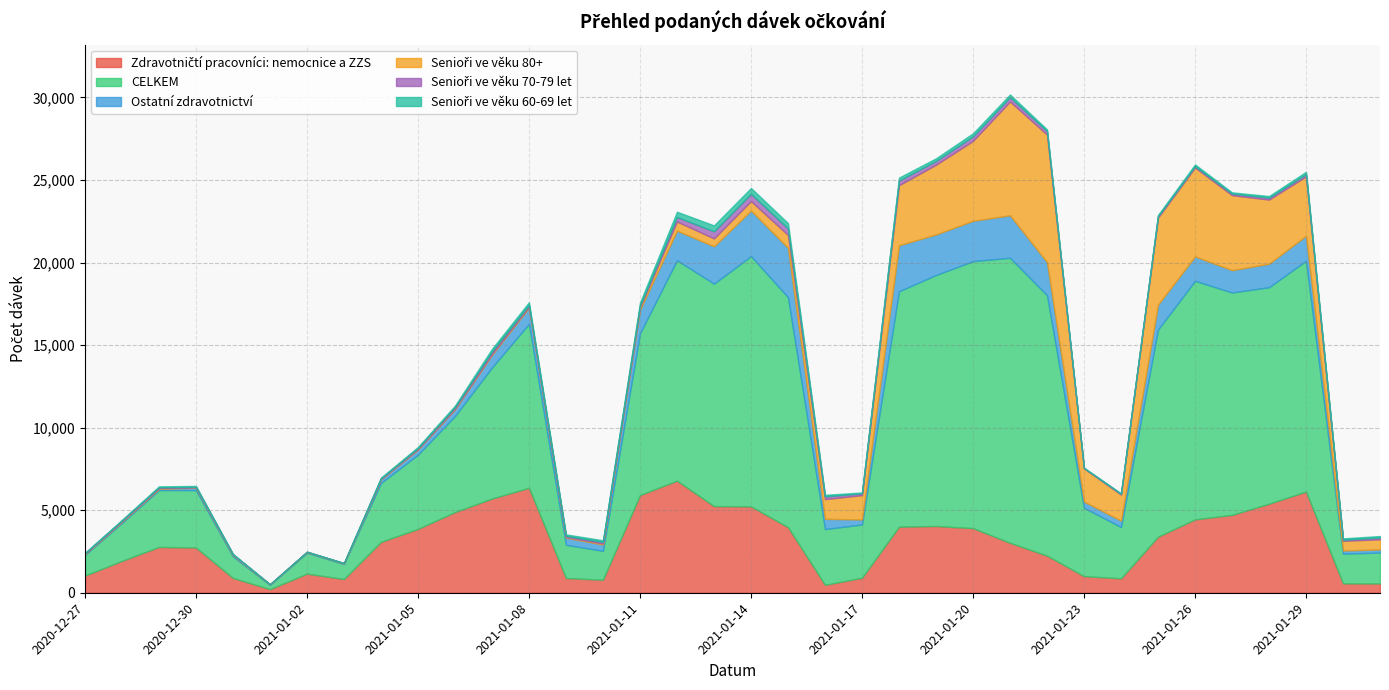

What is the total value across all series at 2021-01-08?

17596